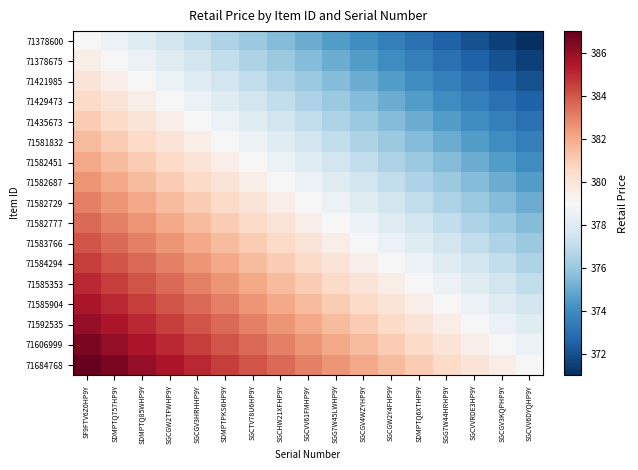

How many series are shown in this chart?

17